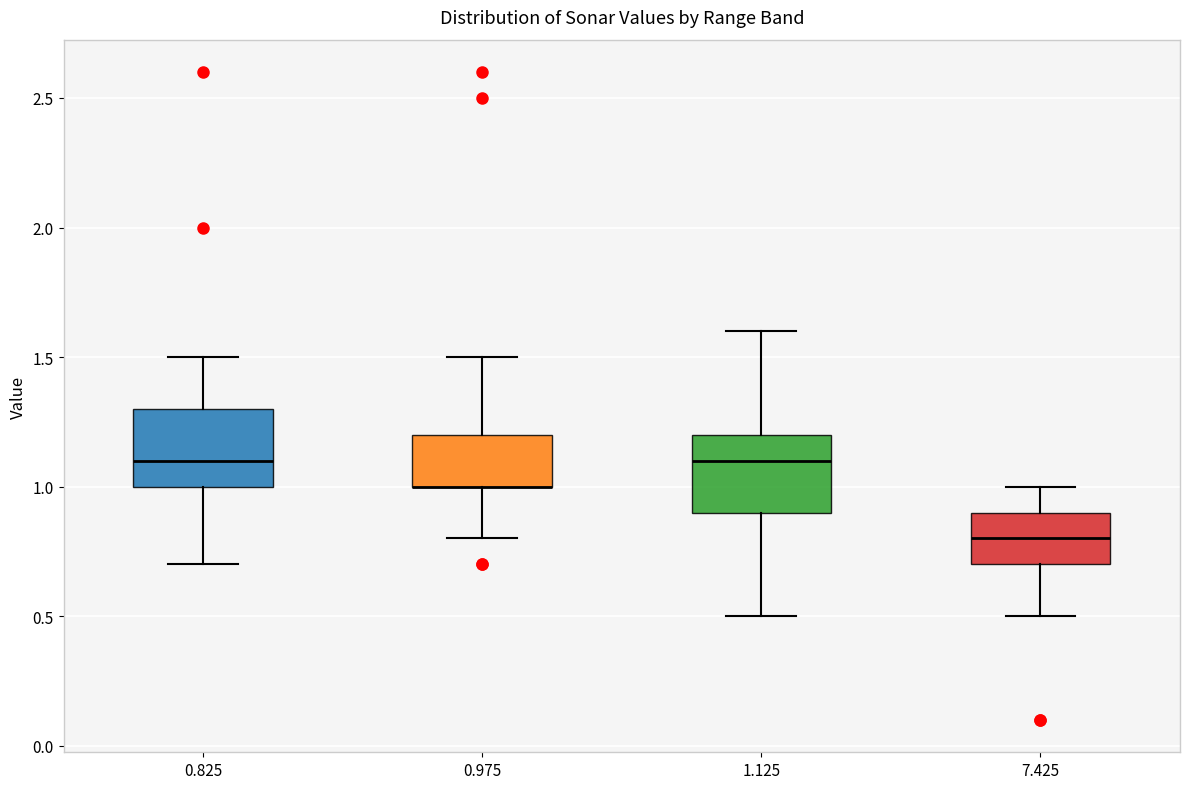

Reading left to right, transcribe this box plot: for each box, give where its median line is, the range the box spans, and where its two whiskers end, as read against the y-axis. The values are not printed on the chart, so give them approximately, as read against the axis.

0.825: median 1.1, box 1.0 to 1.3, whiskers 0.7 to 1.5
0.975: median 1.0 (drawn on the box's lower edge), box 1.0 to 1.2, whiskers 0.8 to 1.5
1.125: median 1.1, box 0.9 to 1.2, whiskers 0.5 to 1.6
7.425: median 0.8, box 0.7 to 0.9, whiskers 0.5 to 1.0